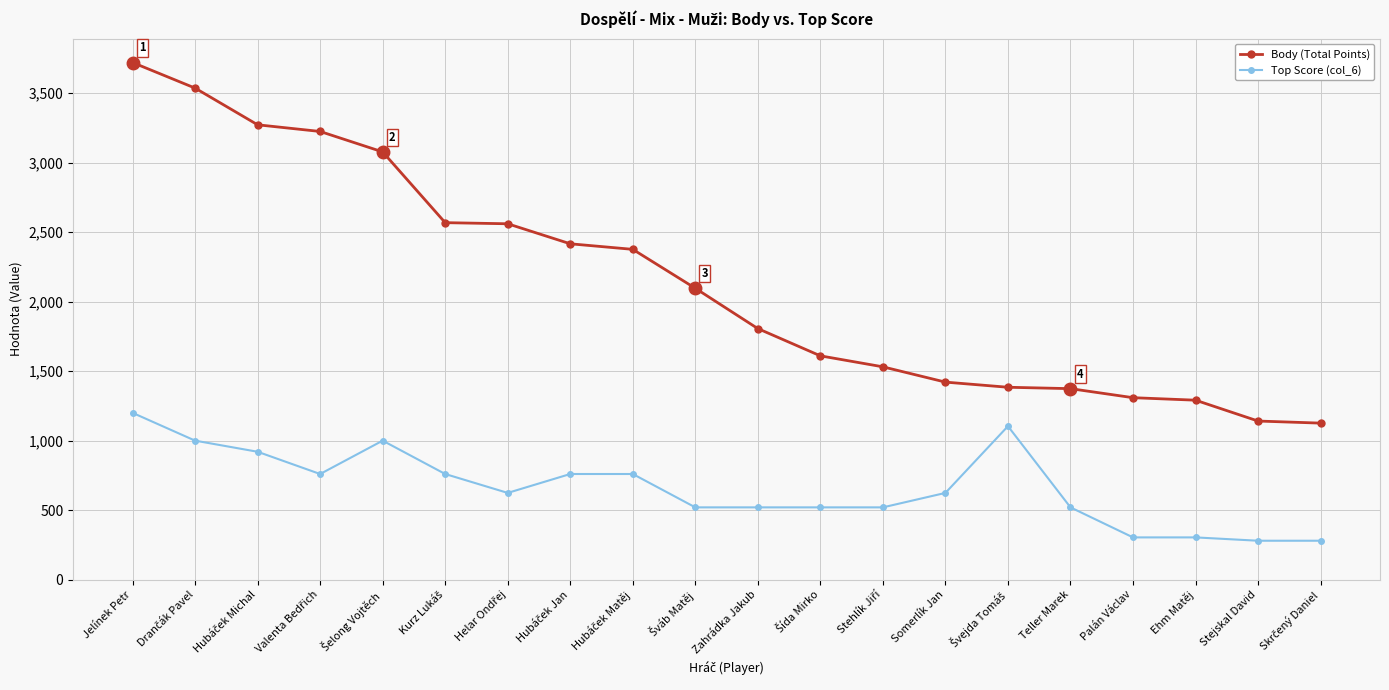

What is the difference between the maximum and second lowest values in the Top Score (col_6) series?

920